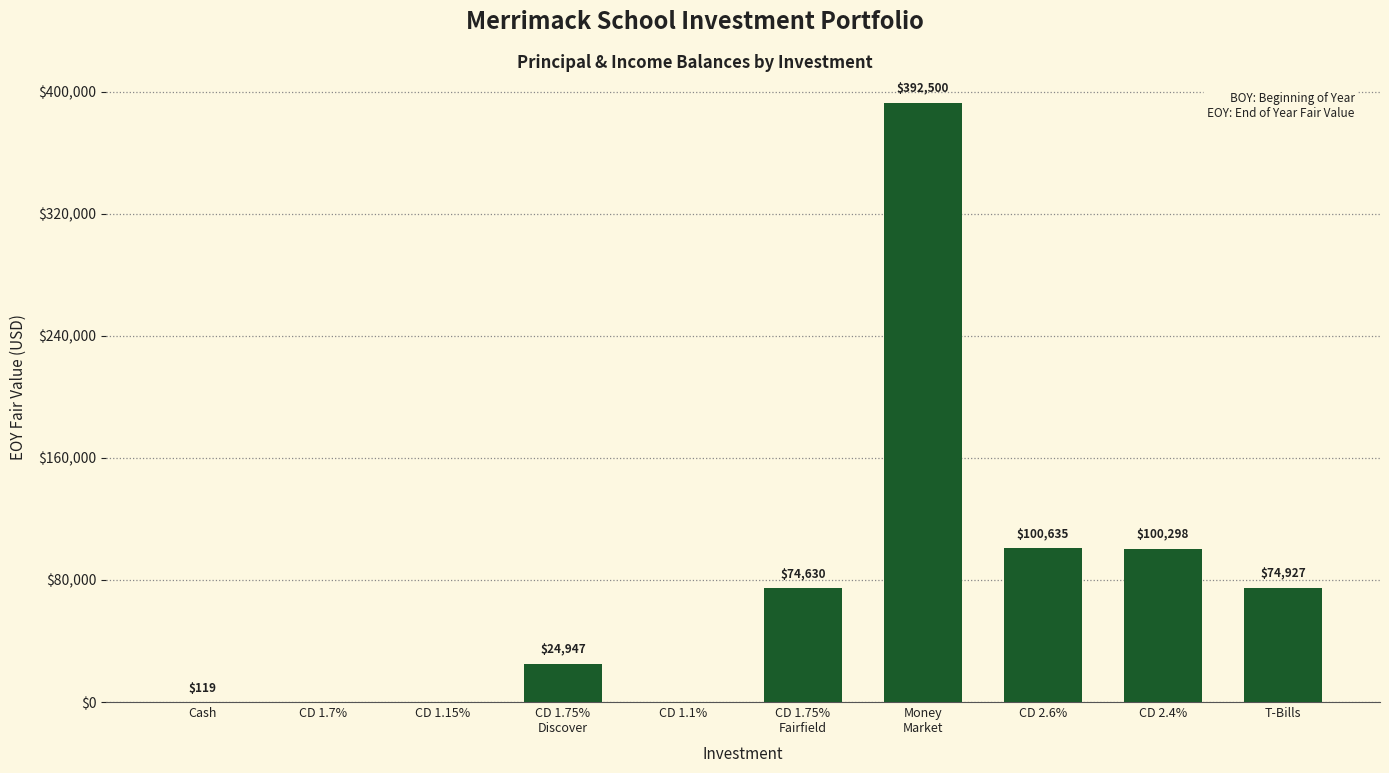

The chart shows a value of 100298.0 at CD 2.4%. True or false?

True